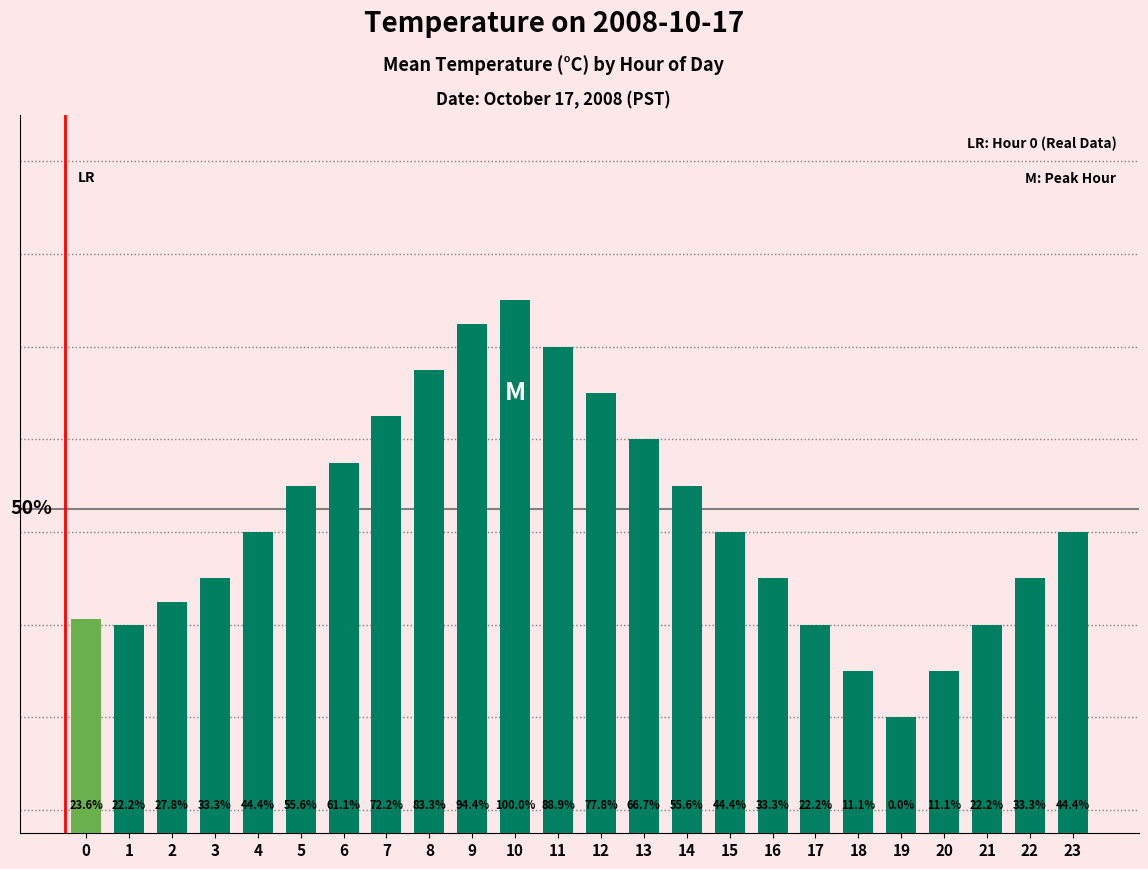

The value at 15 is 10.3. True or false?

True